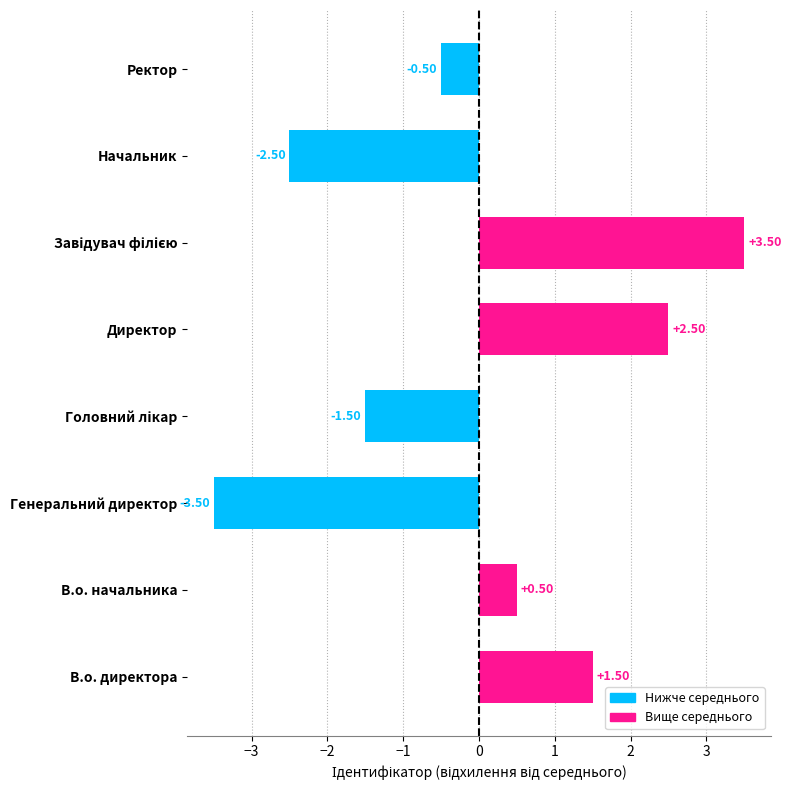

What is the minimum value shown in the chart?

-3.5